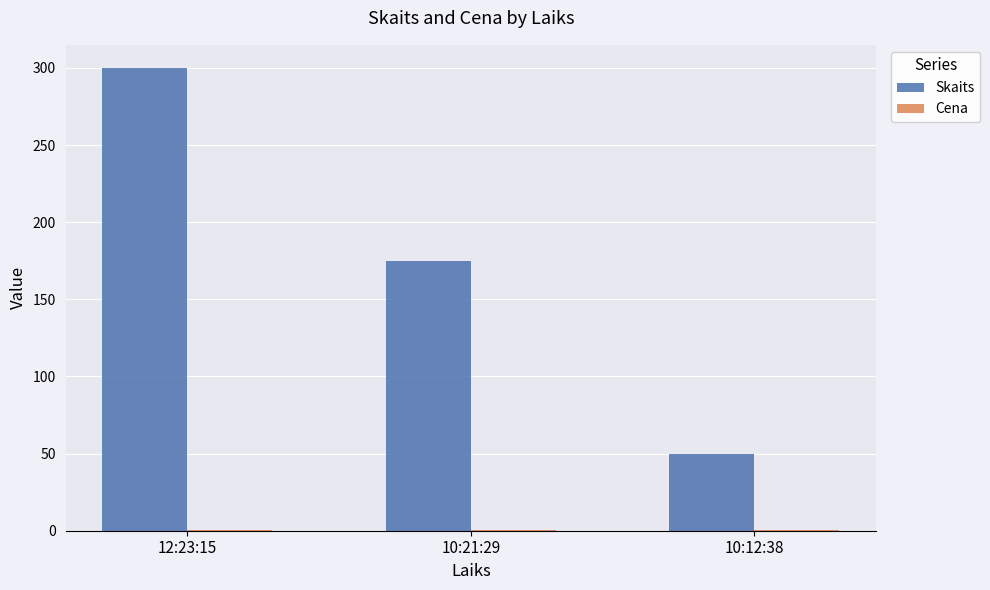

What is the maximum value shown in the chart?

300.0